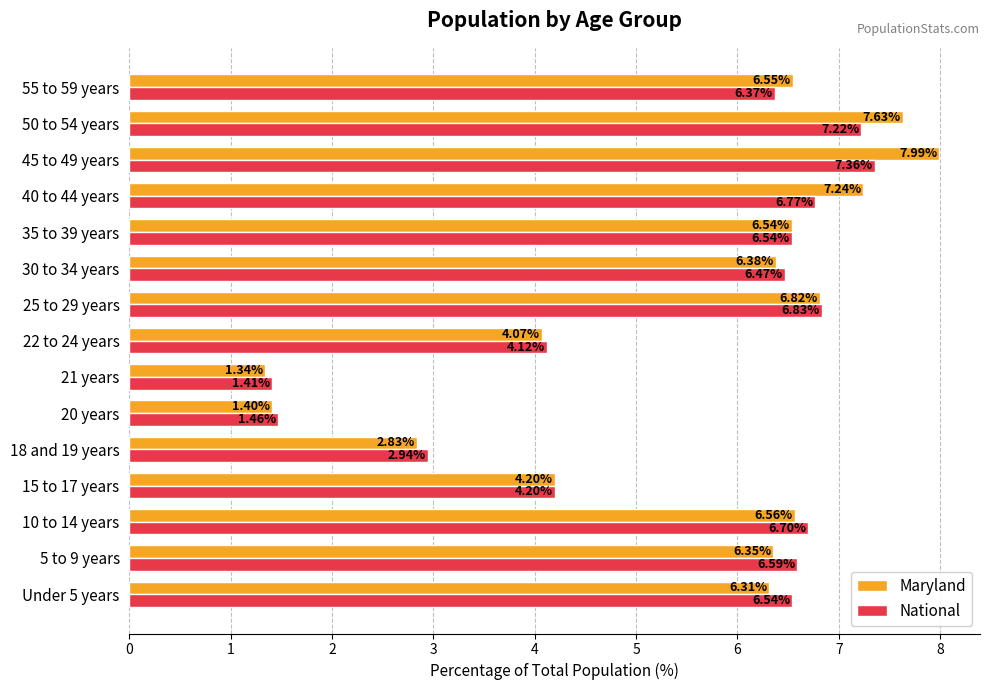

Which series has the largest range (max minus min)?

Maryland